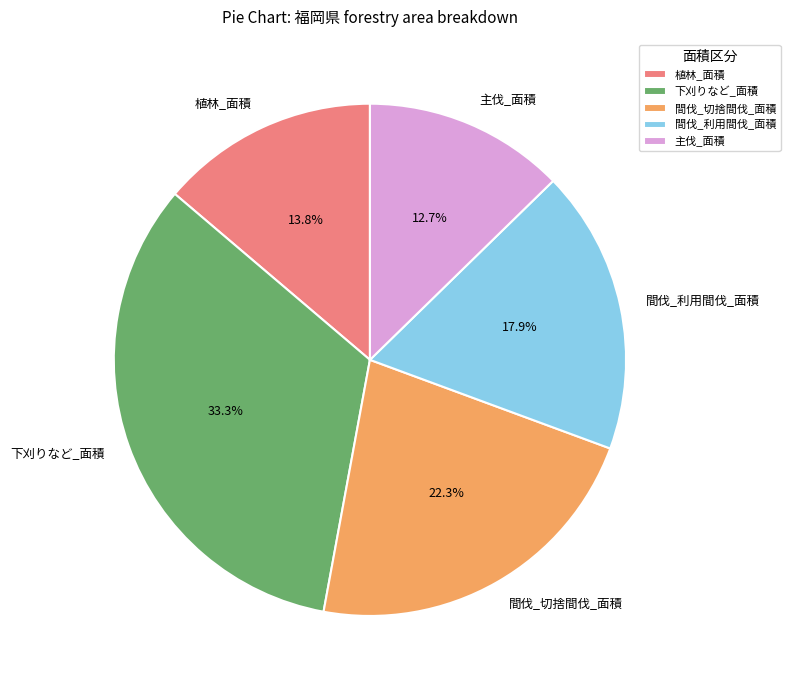

Combined, do 植林_面積 and 間伐_切捨間伐_面積 account for over 50%?

No